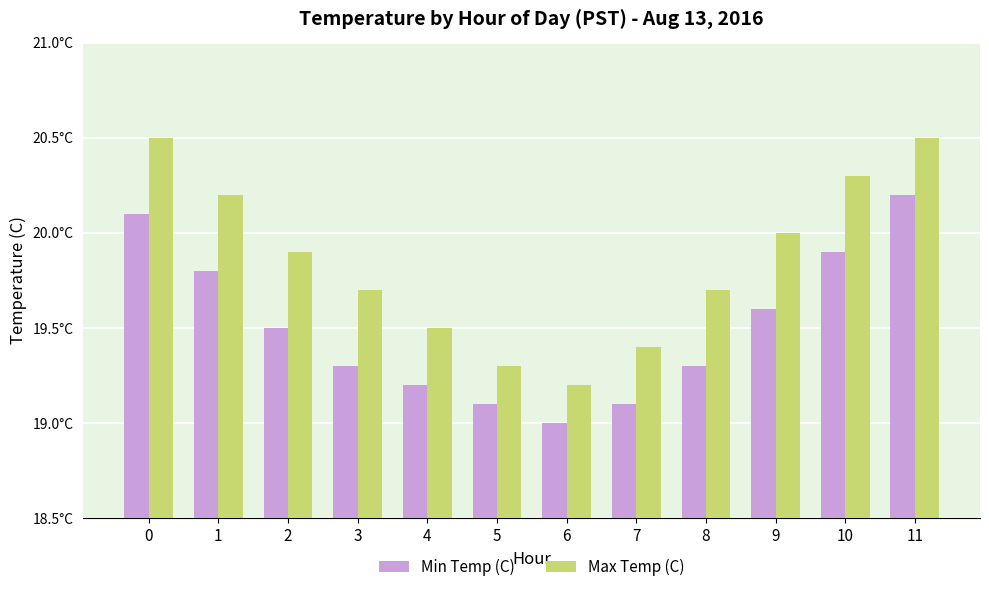

Rank the series at 11 from highest to lowest value.

Max Temp (C), Min Temp (C)